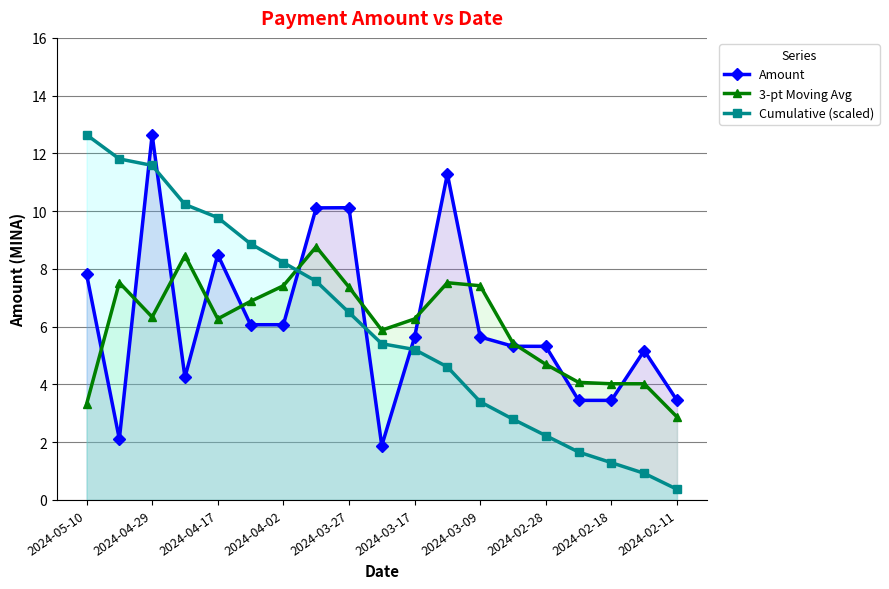

What is the difference between the second highest and minimum values in the Cumulative (scaled) series?

11.4